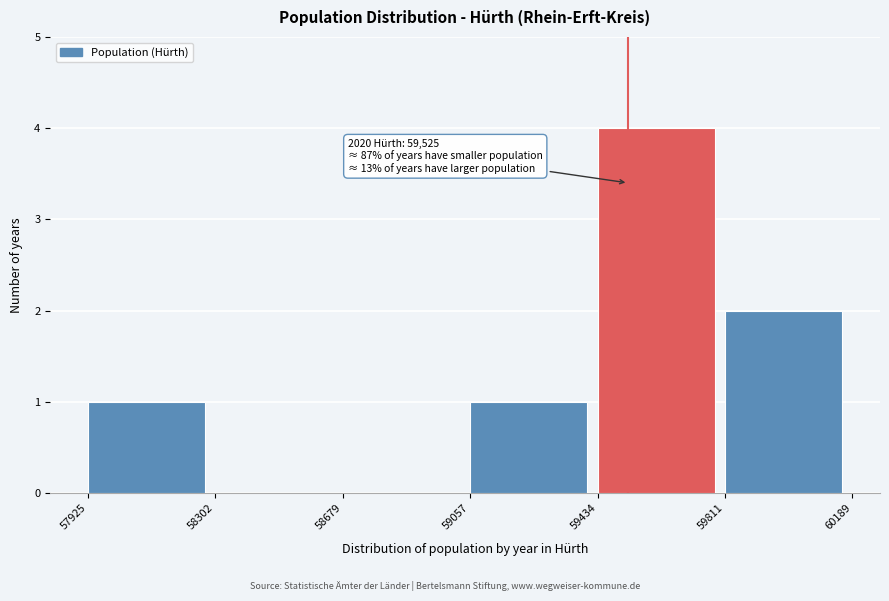

Which range on the x-axis has the tallest bar?

59434 to 59811